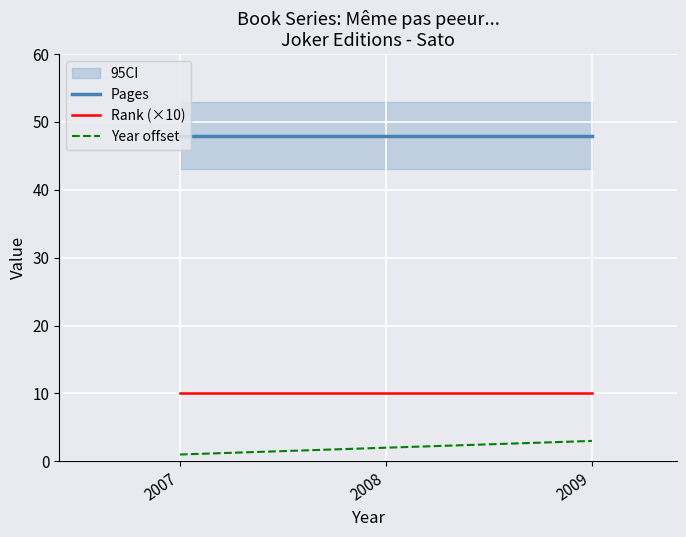

Is it true that Year offset equals 2 at 2008?

True